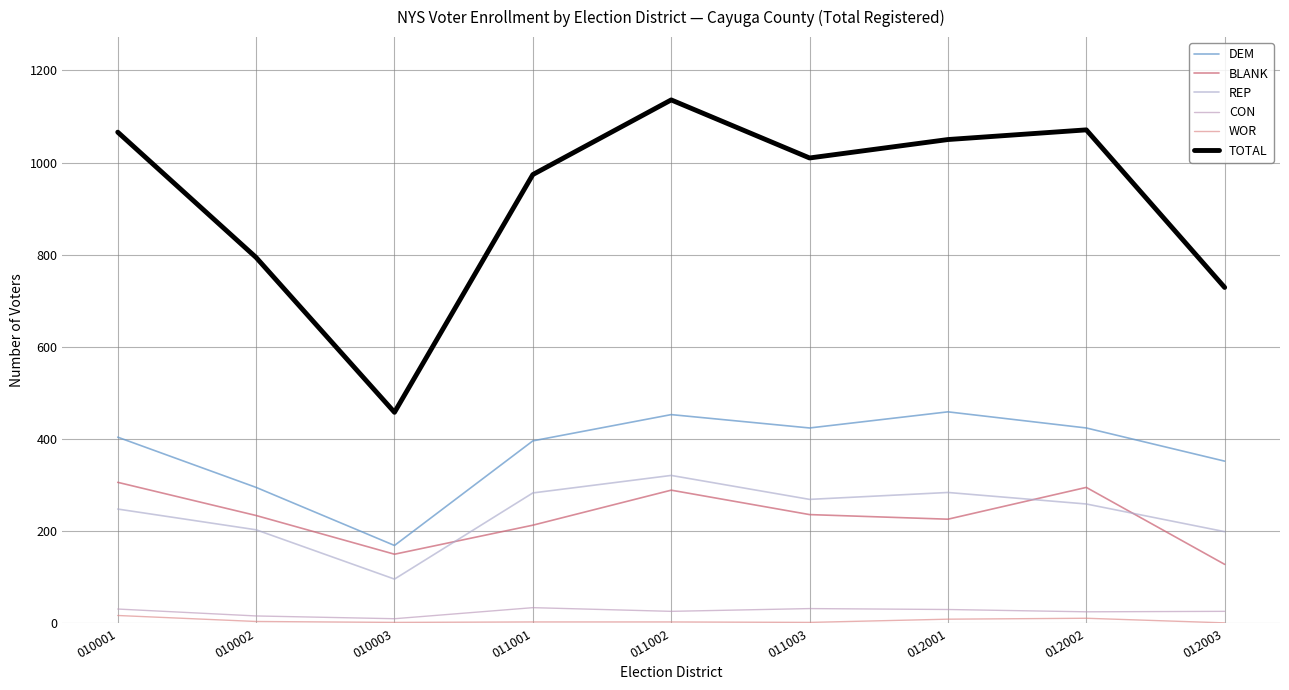

True or false: BLANK and TOTAL cross at least once.

False